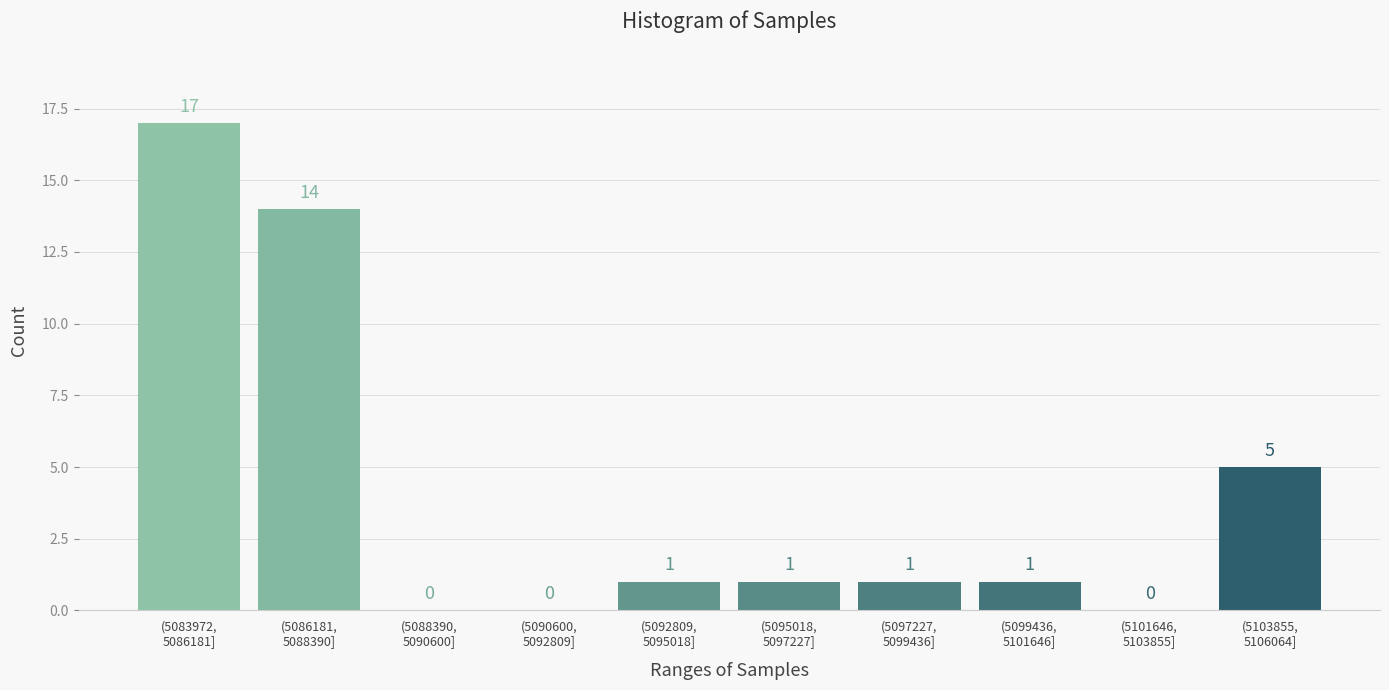

What is the sum of all values?

40